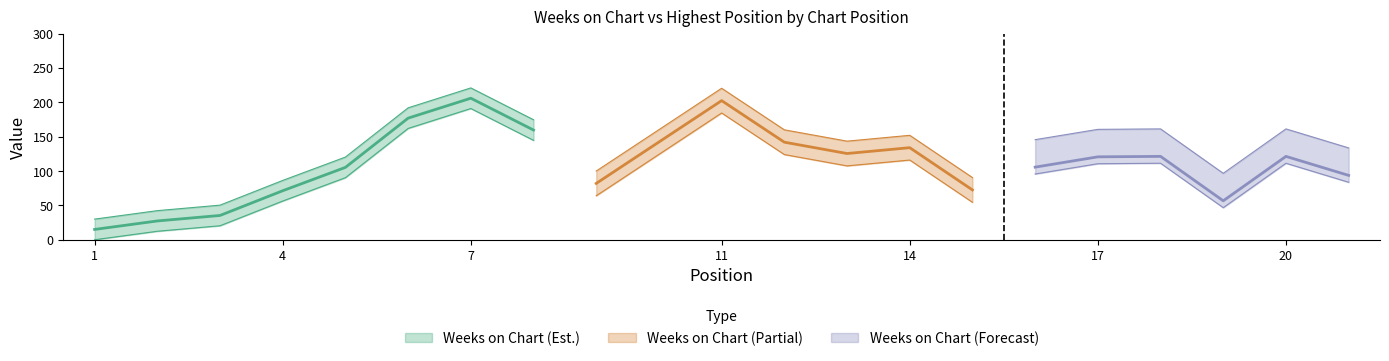

What is the smallest value displayed?

1